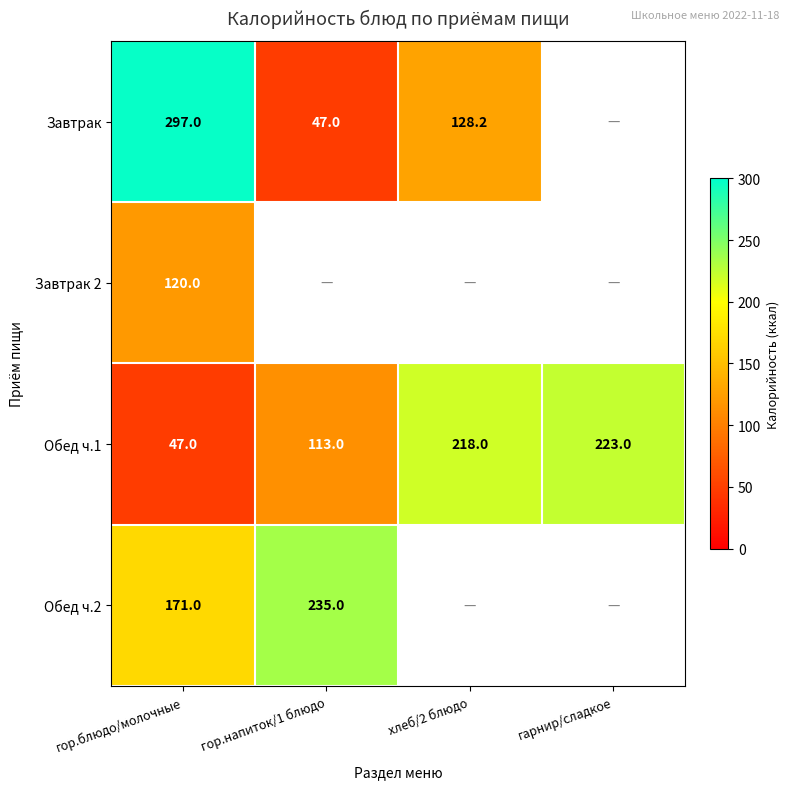

How many series are shown in this chart?

4